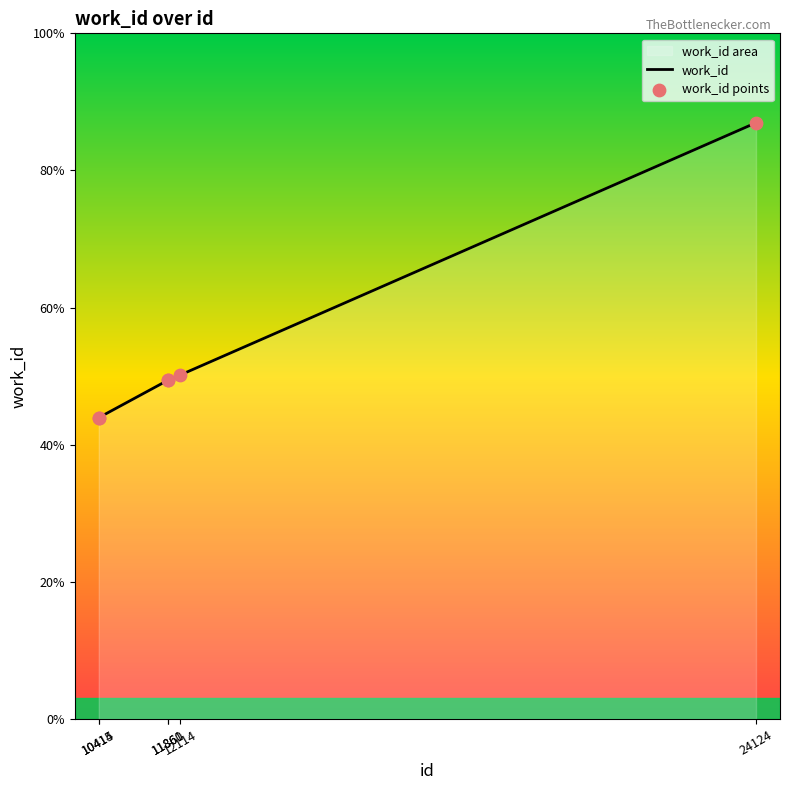

Which series has the widest spread of Y values?

work_id